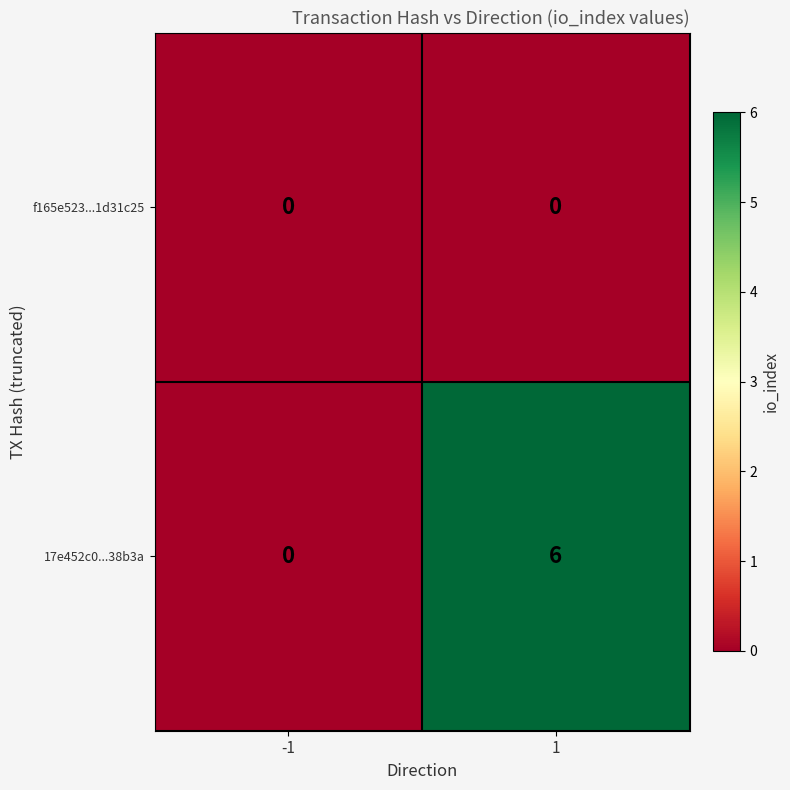

What is the sum of all 17e452c0...38b3a values?

6